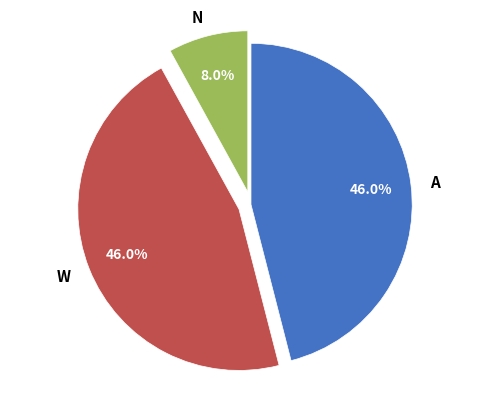

Which category has the smallest portion of the pie?

N